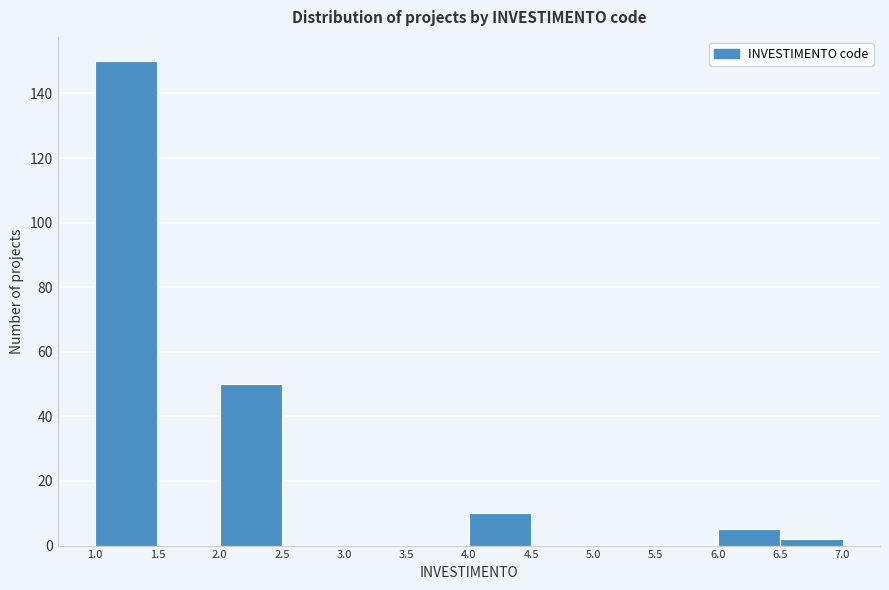

Reading left to right, transcribe this chart: for each bar, give the range it covers on the x-axis and its height. The values are not printed on the chart, so give them approximately, as read against the axis.

1.0 to 1.5: 150
1.5 to 2.0: 0
2.0 to 2.5: 50
2.5 to 3.0: 0
3.0 to 3.5: 0
3.5 to 4.0: 0
4.0 to 4.5: 10
4.5 to 5.0: 0
5.0 to 5.5: 0
5.5 to 6.0: 0
6.0 to 6.5: 6
6.5 to 7.0: 2